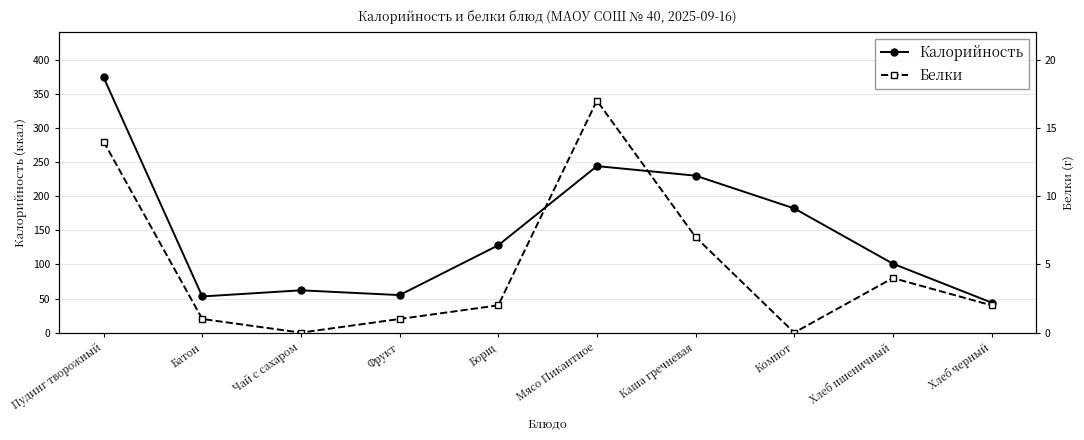

At which category does the chart reach its peak across all series?

Пудинг творожный